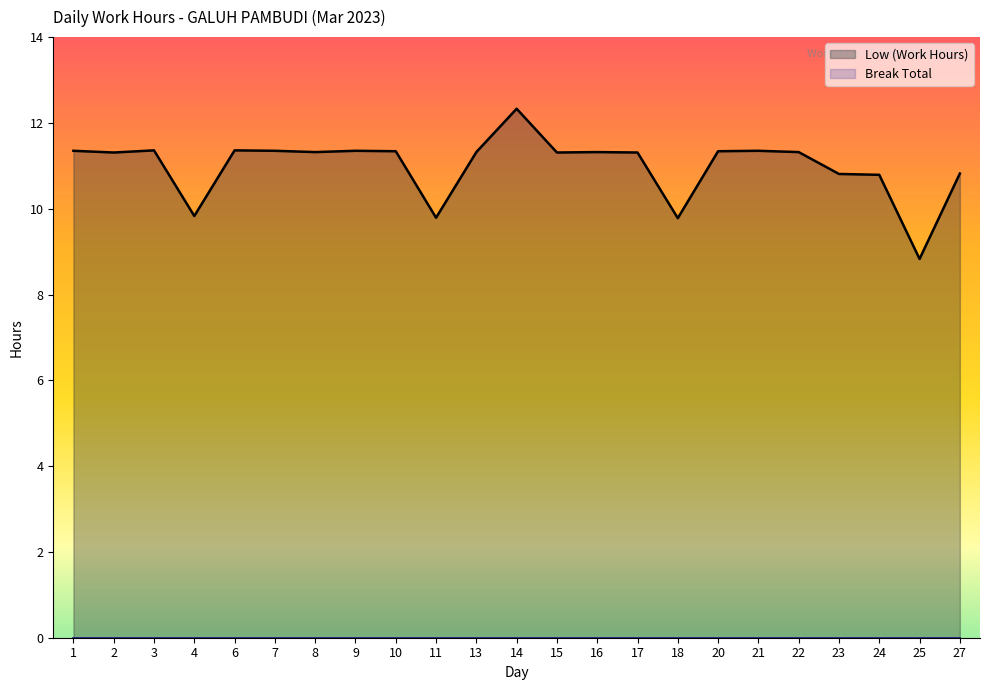

Count the number of data series in this chart.

2